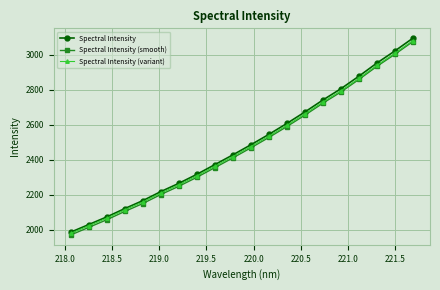

Which series has the largest range (max minus min)?

Spectral Intensity